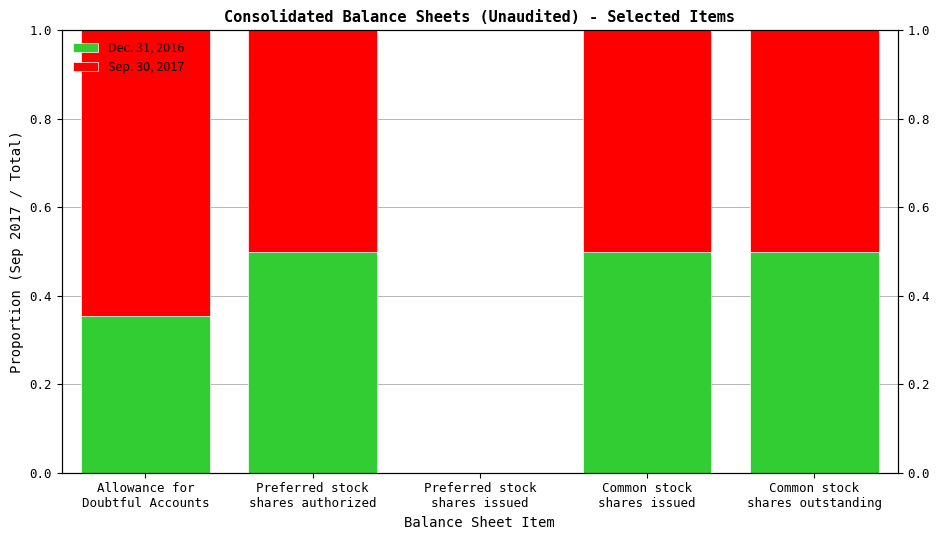

Rank the series at Allowance for
Doubtful Accounts from highest to lowest value.

Sep. 30, 2017, Dec. 31, 2016